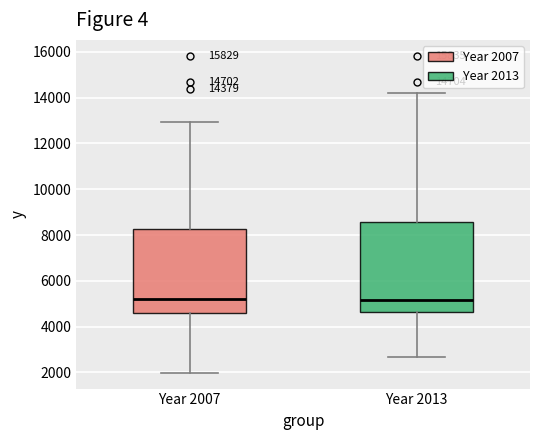

Which box is the tallest, from its lower edge to its upper edge?

Year 2013